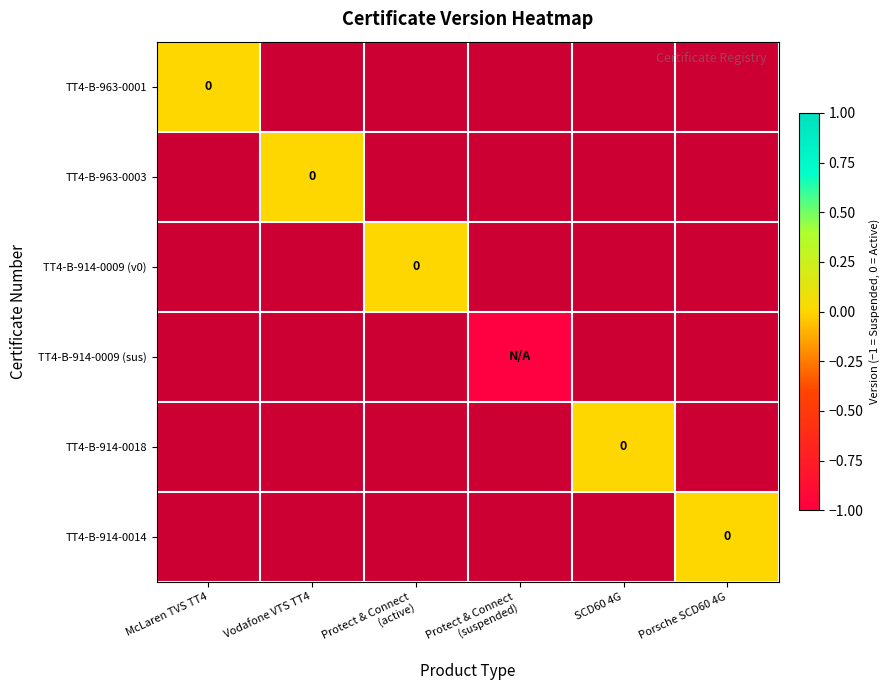

At which category does the chart reach its minimum across all series?

Protect & Connect
(suspended)